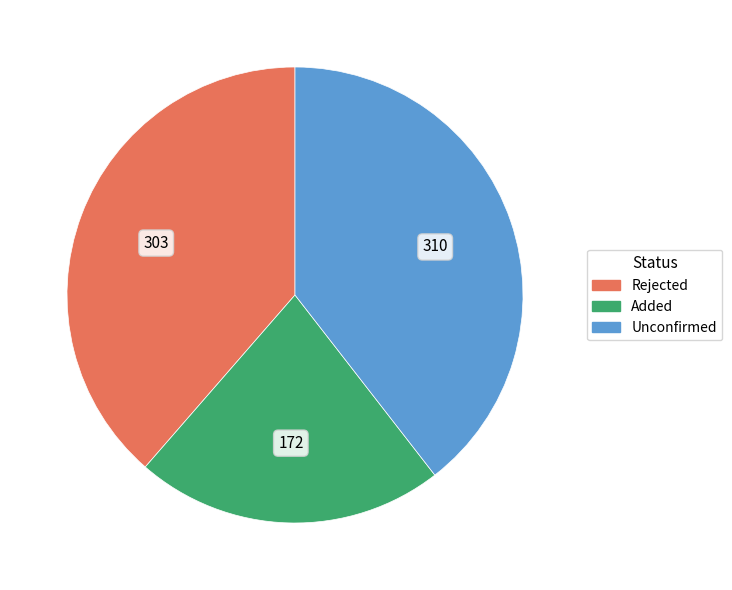

What is the largest slice in the pie chart?

Unconfirmed